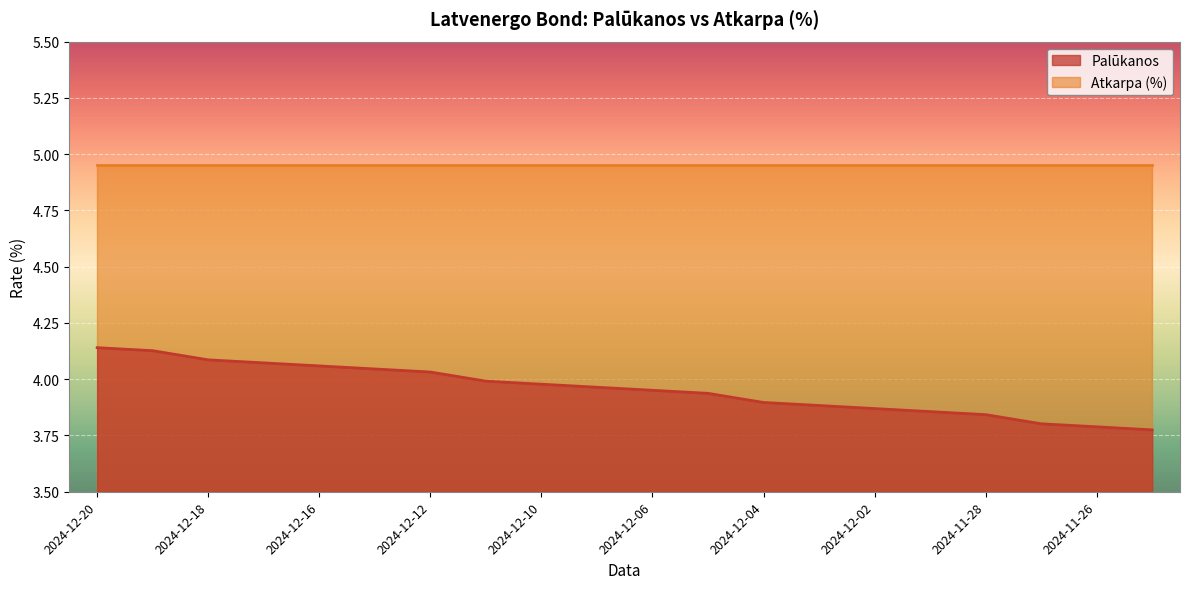

True or false: Palūkanos and Atkarpa (%) intersect in this chart.

False